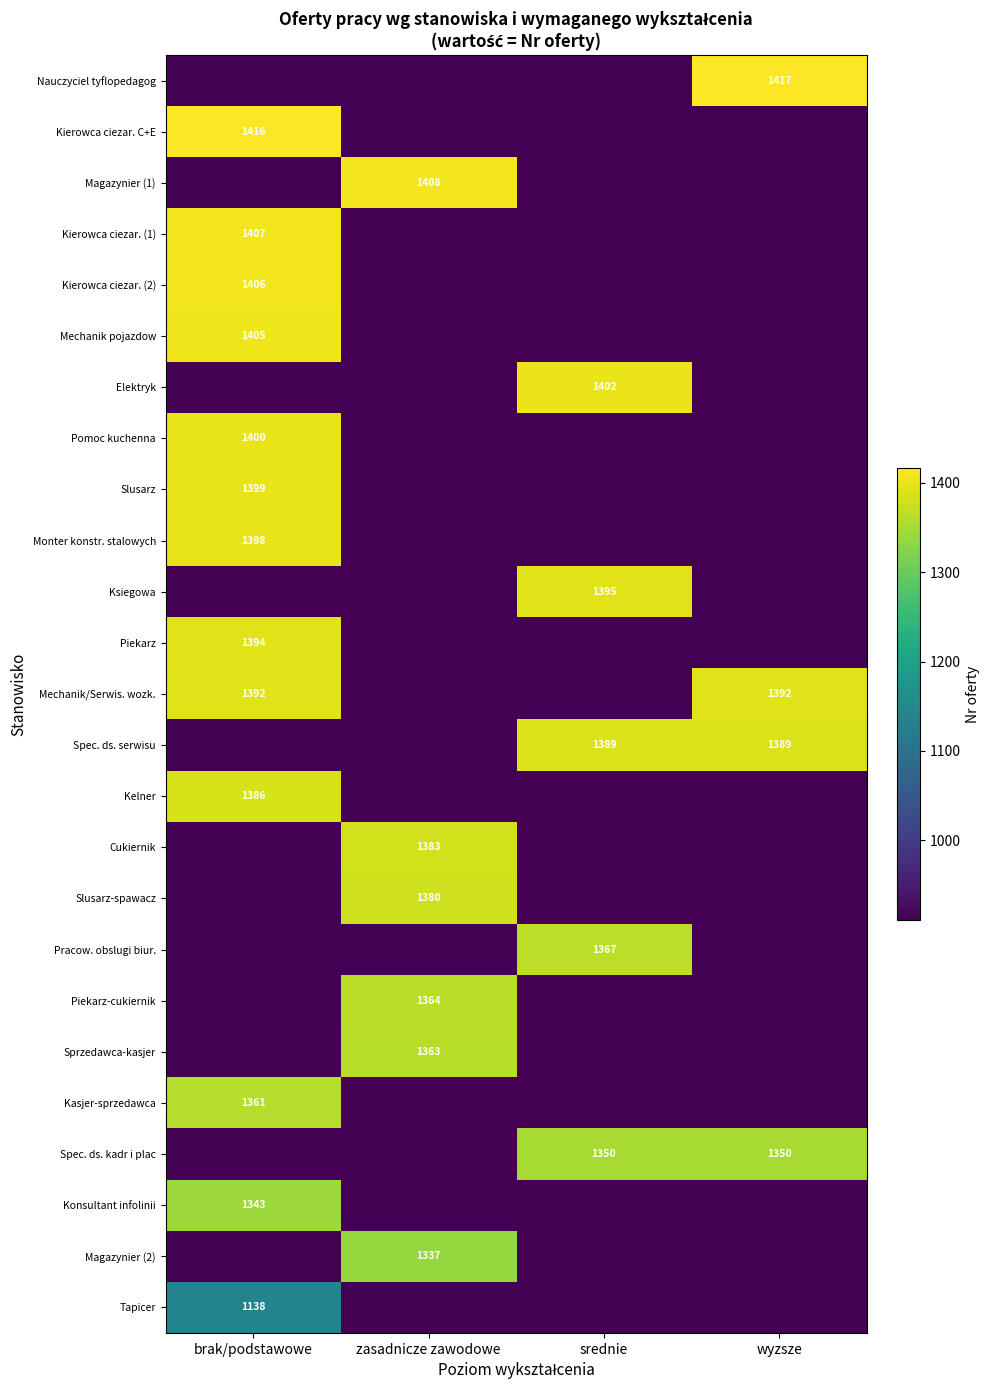

Which has a higher value, wyzsze or zasadnicze zawodowe?

wyzsze